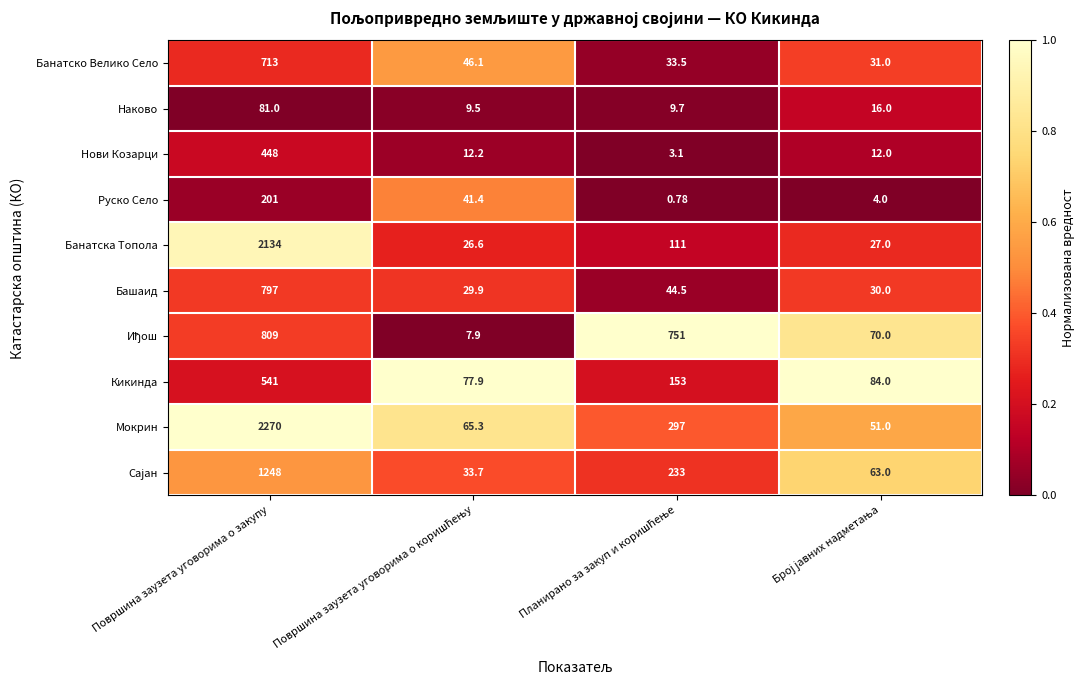

At which category is the sum across all series the highest?

Површина заузета уговорима о закупу